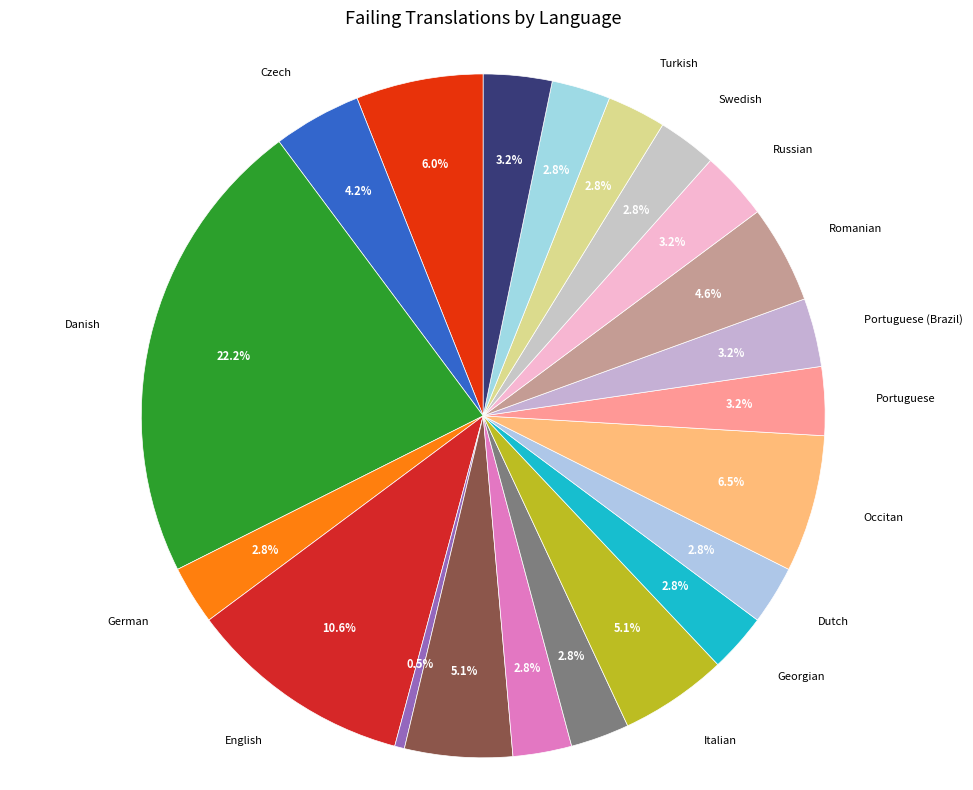

How many segments does this pie chart have?

21